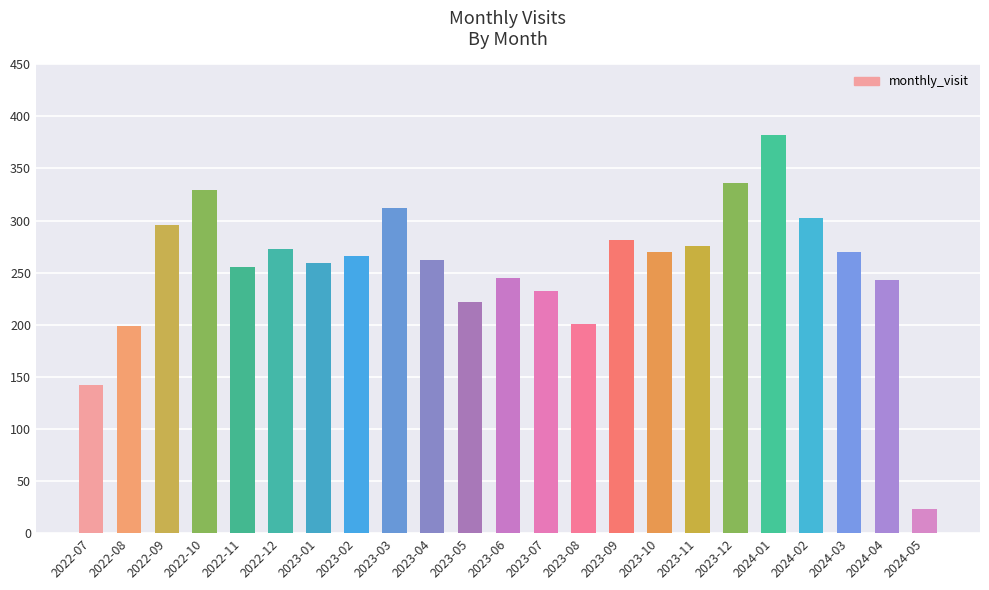

Between 2022-12 and 2024-04, which is larger?

2022-12